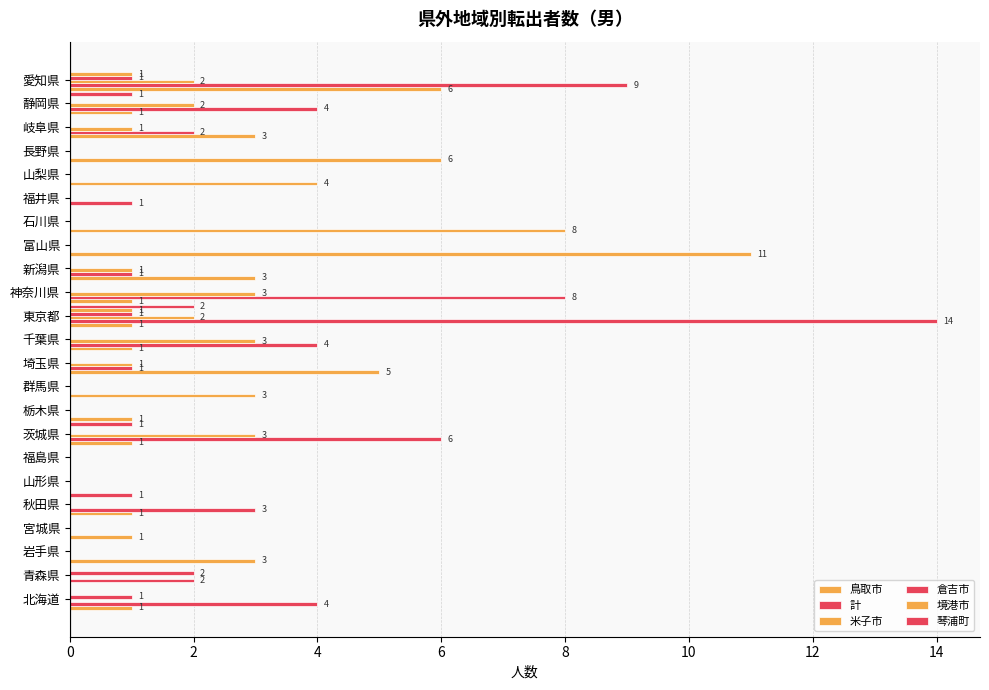

How many distinct data groups are displayed?

6